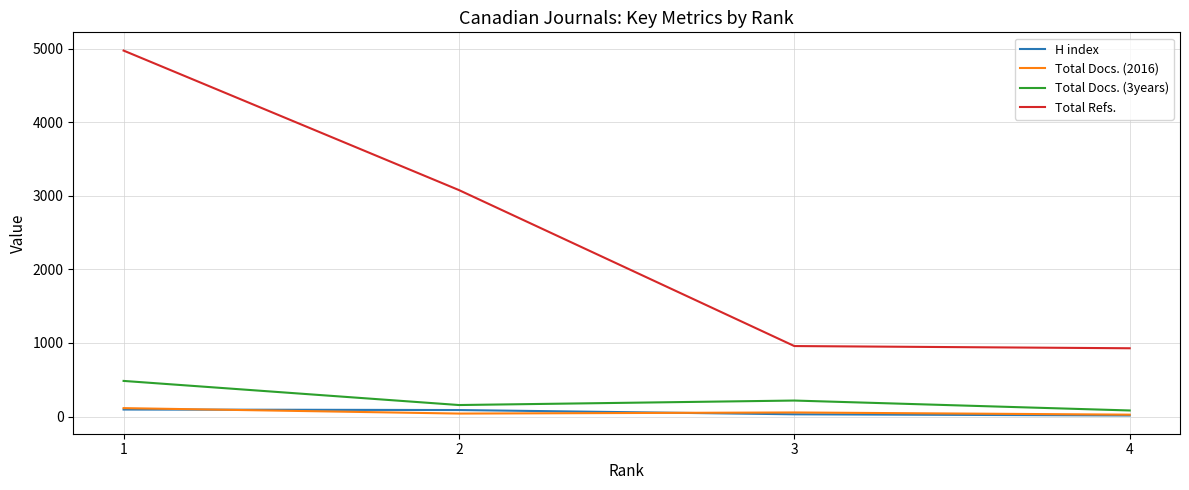

What is the difference between the maximum and minimum values in the Total Docs. (3years) series?

402